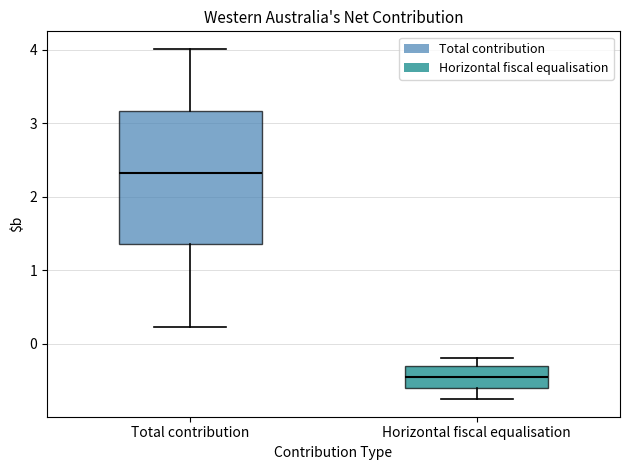

Reading left to right, transcribe this box plot: for each box, give where its median line is, the range the box spans, and where its two whiskers end, as read against the y-axis. The values are not printed on the chart, so give them approximately, as read against the axis.

Total contribution: median 2.3, box 1.4 to 3.2, whiskers 0.2 to 4.0
Horizontal fiscal equalisation: median -0.5, box -0.6 to -0.3, whiskers -0.8 to -0.2